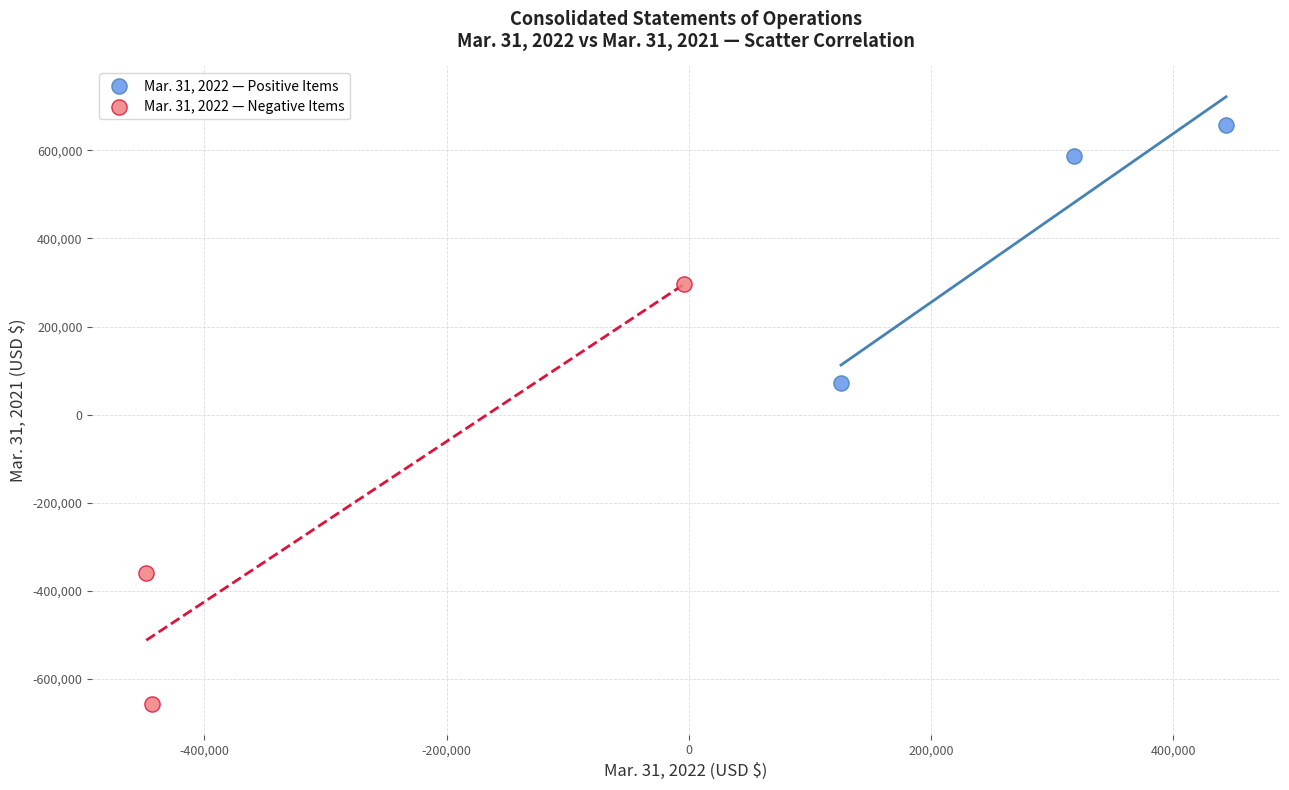

What are all the series names shown in the legend?

Mar. 31, 2022 — Positive Items, Mar. 31, 2022 — Negative Items